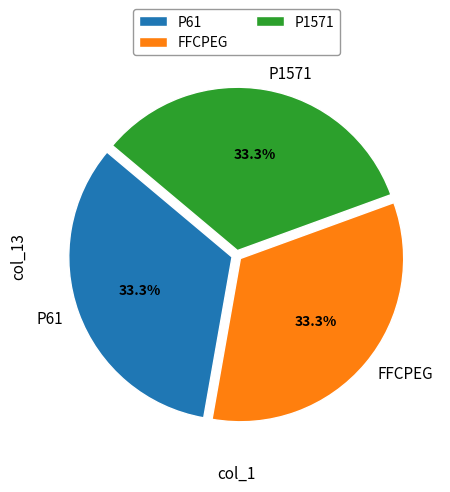

Does P61 account for over 50% of the chart?

No